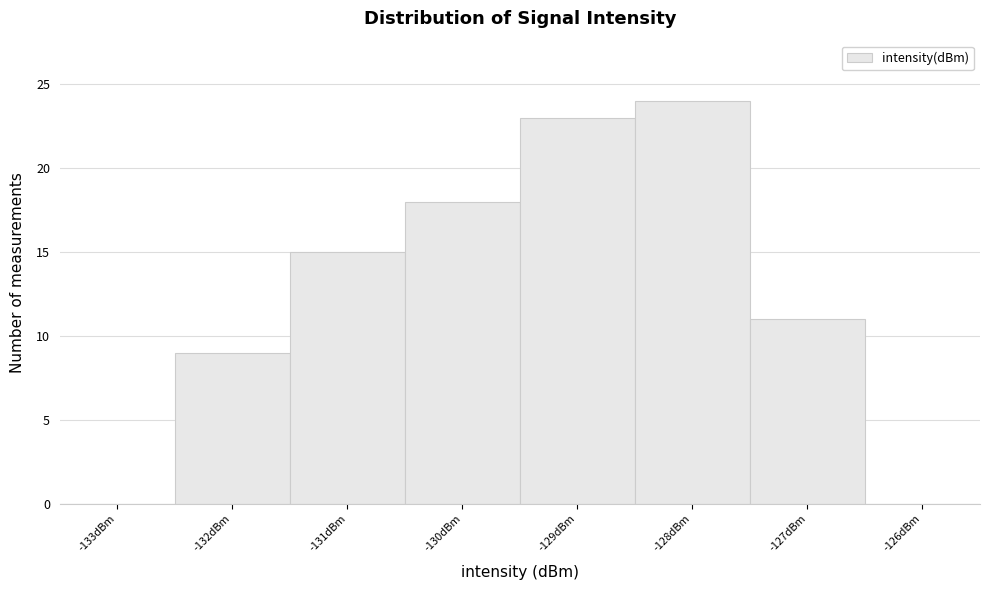

Reading left to right, list every bar in this chart as the range it spans on the x-axis followed by its height. The values are not printed on the chart, so give them approximately, as read against the axis.

-133.5 to -132.5: 0
-132.5 to -131.5: 9
-131.5 to -130.5: 15
-130.5 to -129.5: 18
-129.5 to -128.5: 23
-128.5 to -127.5: 24
-127.5 to -126.5: 11
-126.5 to -125.5: 0